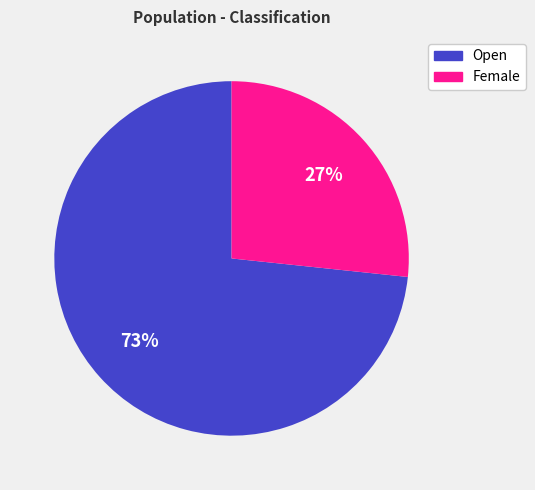

Is the sum of Open and Female greater than half?

Yes